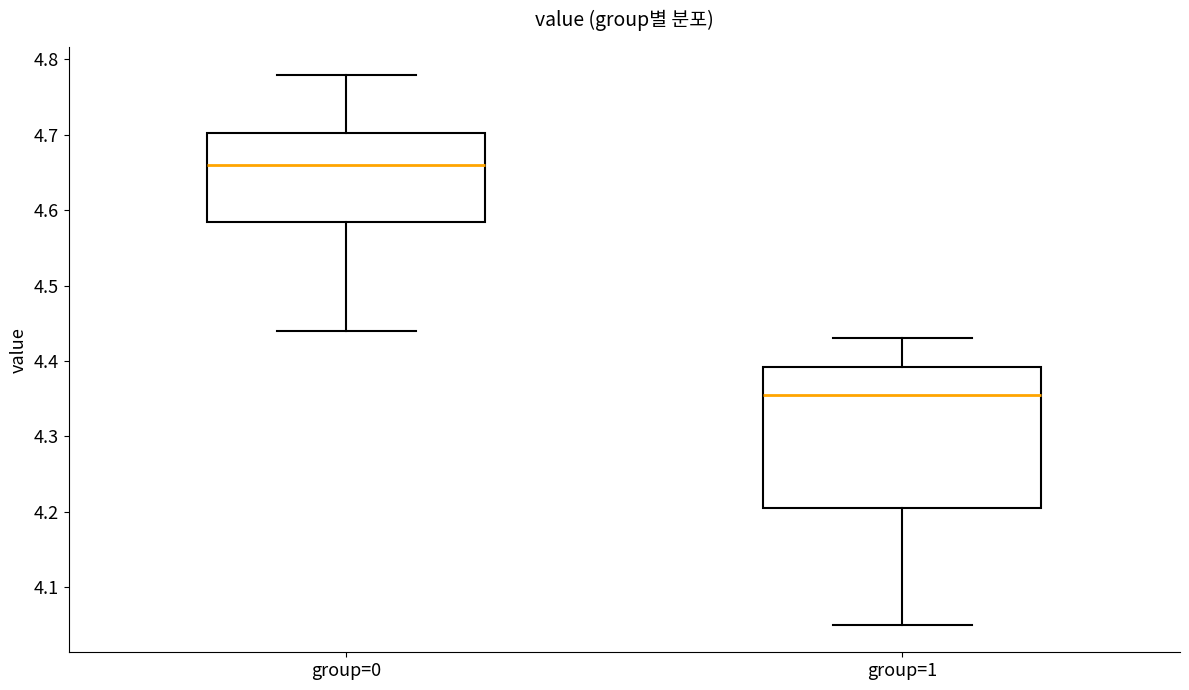

Reading left to right, transcribe this box plot: for each box, give where its median line is, the range the box spans, and where its two whiskers end, as read against the y-axis. The values are not printed on the chart, so give them approximately, as read against the axis.

group=0: median 4.66, box 4.59 to 4.70, whiskers 4.44 to 4.78
group=1: median 4.36, box 4.21 to 4.39, whiskers 4.05 to 4.43